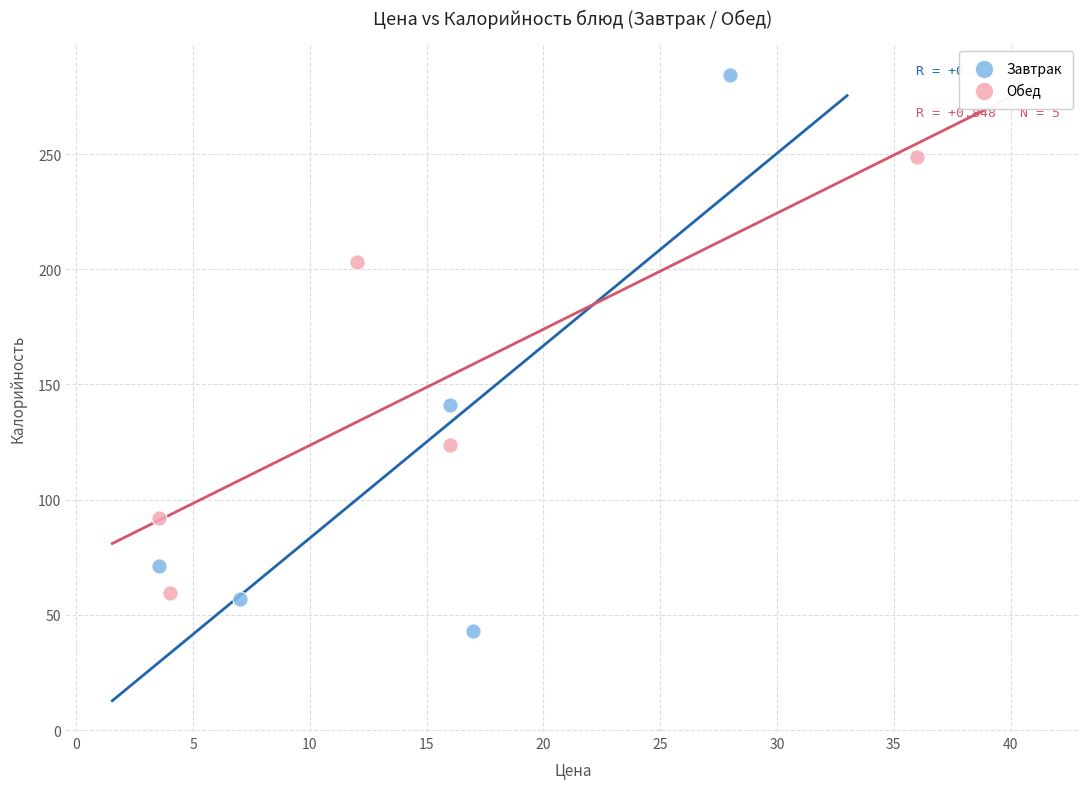

Which series reaches the minimum Y coordinate?

Завтрак